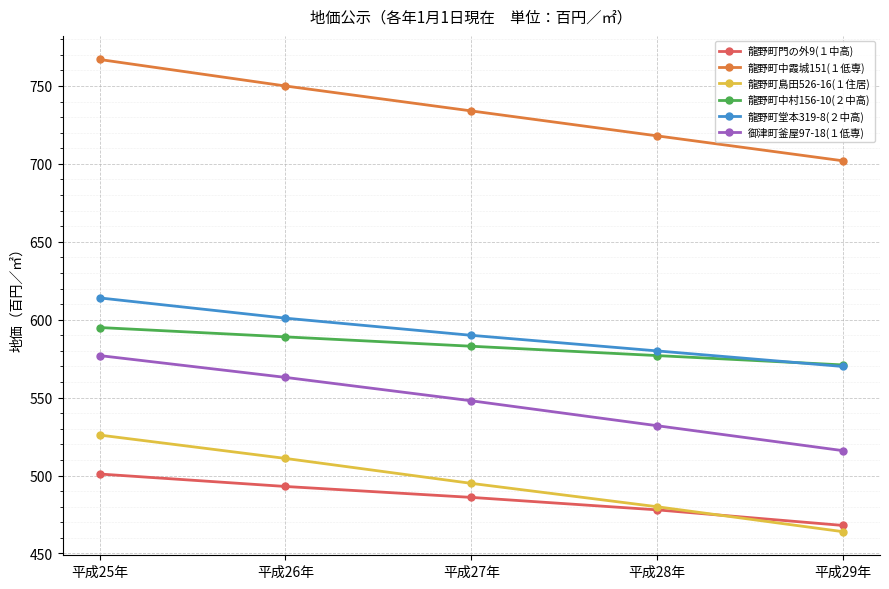

Reading left to right, extract all data points from this chart.

龍野町門の外9(１中高): 平成25年=501	平成26年=493	平成27年=486	平成28年=478	平成29年=468
龍野町中霞城151(１低専): 平成25年=767	平成26年=750	平成27年=734	平成28年=718	平成29年=702
龍野町島田526-16(１住居): 平成25年=526	平成26年=511	平成27年=495	平成28年=480	平成29年=464
龍野町中村156-10(２中高): 平成25年=595	平成26年=589	平成27年=583	平成28年=577	平成29年=571
龍野町堂本319-8(２中高): 平成25年=614	平成26年=601	平成27年=590	平成28年=580	平成29年=570
御津町釜屋97-18(１低専): 平成25年=577	平成26年=563	平成27年=548	平成28年=532	平成29年=516